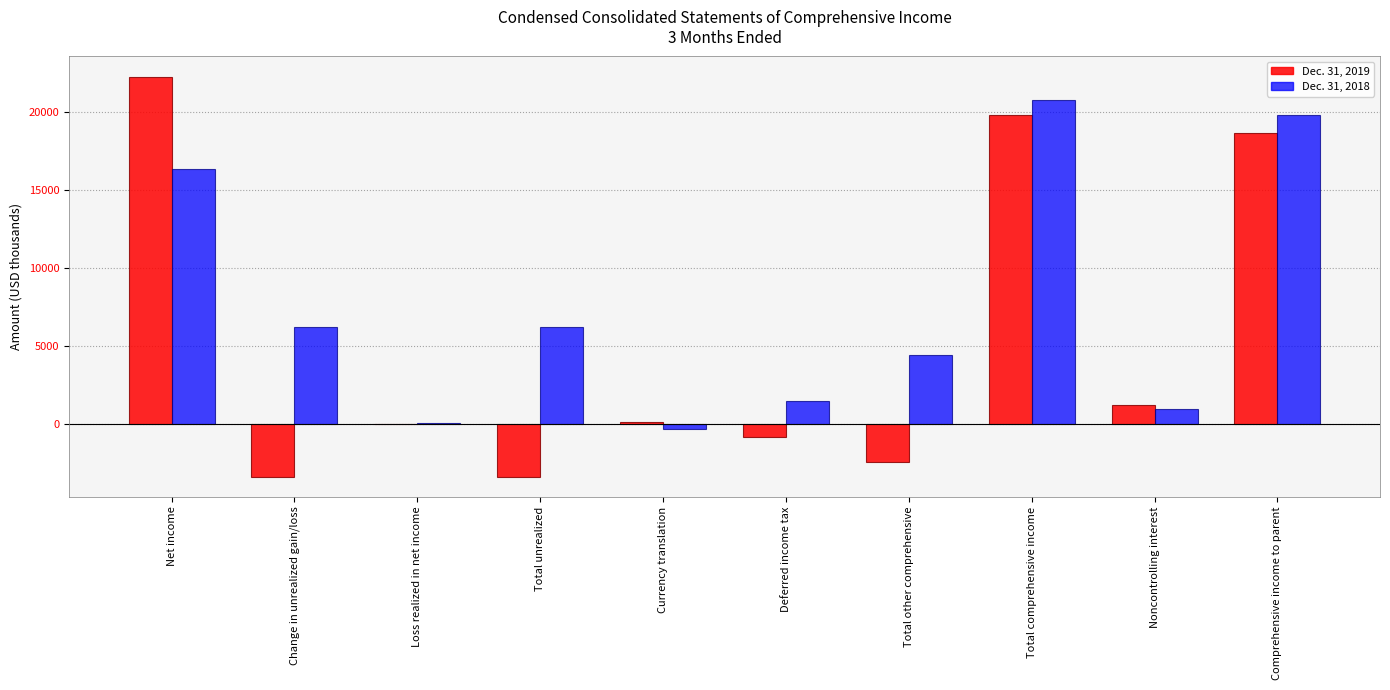

Count the number of data series in this chart.

2